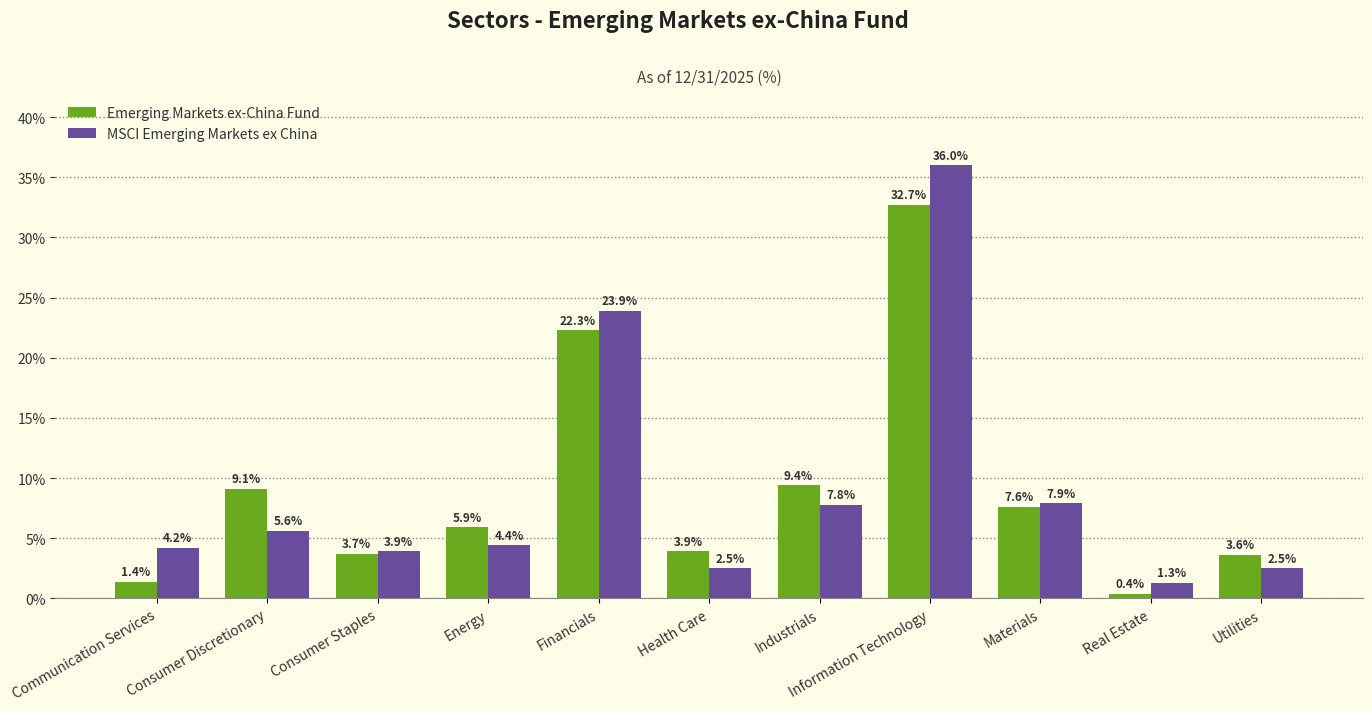

Reading left to right, list all the values displayed in this chart.

Emerging Markets ex-China Fund: Communication Services=1.4	Consumer Discretionary=9.1	Consumer Staples=3.7	Energy=5.9	Financials=22.3	Health Care=3.9	Industrials=9.4	Information Technology=32.7	Materials=7.6	Real Estate=0.4	Utilities=3.6
MSCI Emerging Markets ex China: Communication Services=4.2	Consumer Discretionary=5.6	Consumer Staples=3.9	Energy=4.4	Financials=23.9	Health Care=2.5	Industrials=7.8	Information Technology=36.0	Materials=7.9	Real Estate=1.3	Utilities=2.5